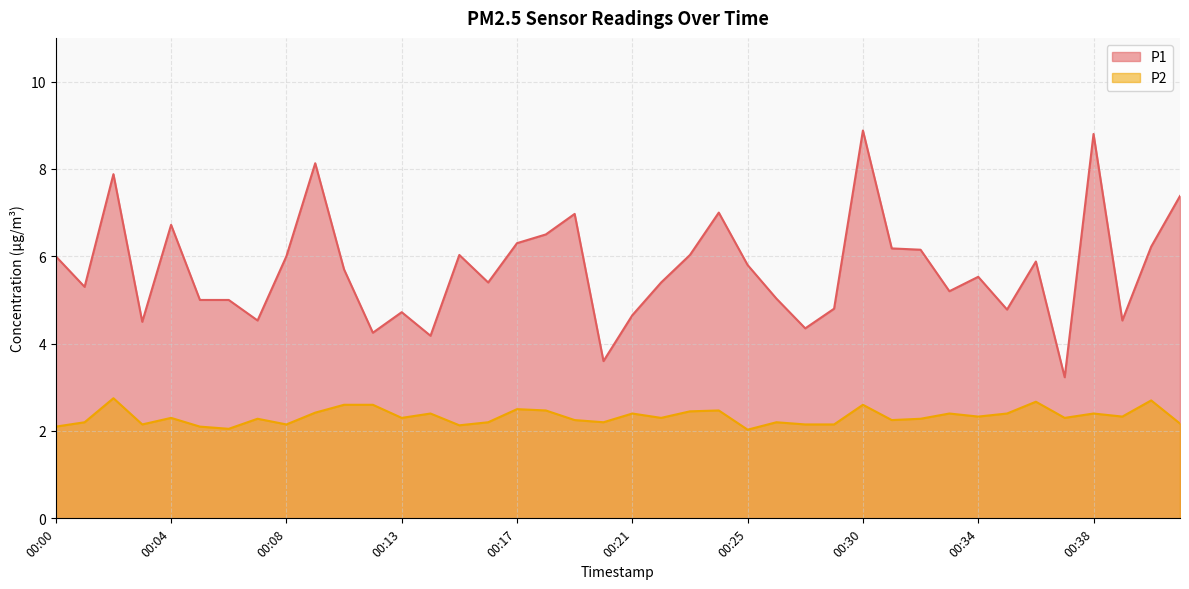

True or false: P1 and P2 intersect in this chart.

False